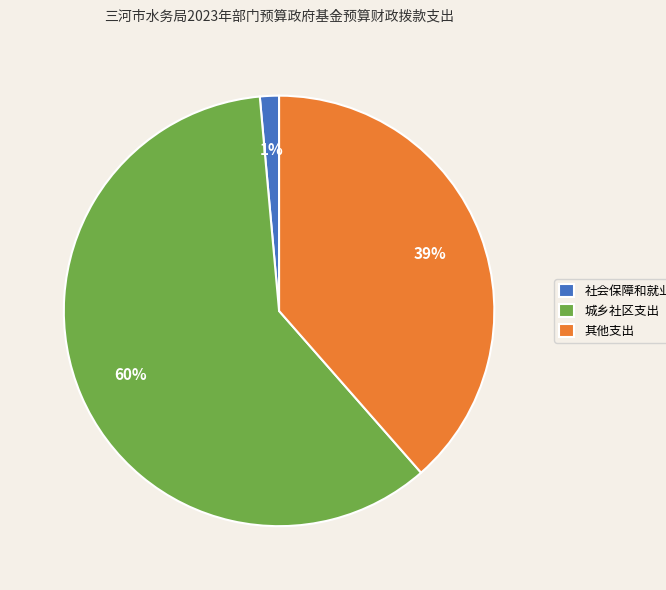

True or false: 城乡社区支出 accounts for 53% of the total.

False